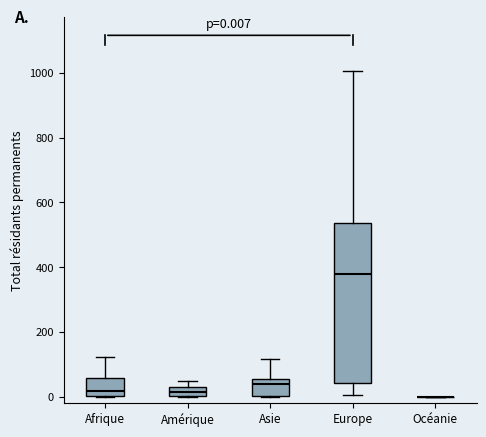

Comparing the boxes themselves (not the whiskers), which one is the tallest?

Europe